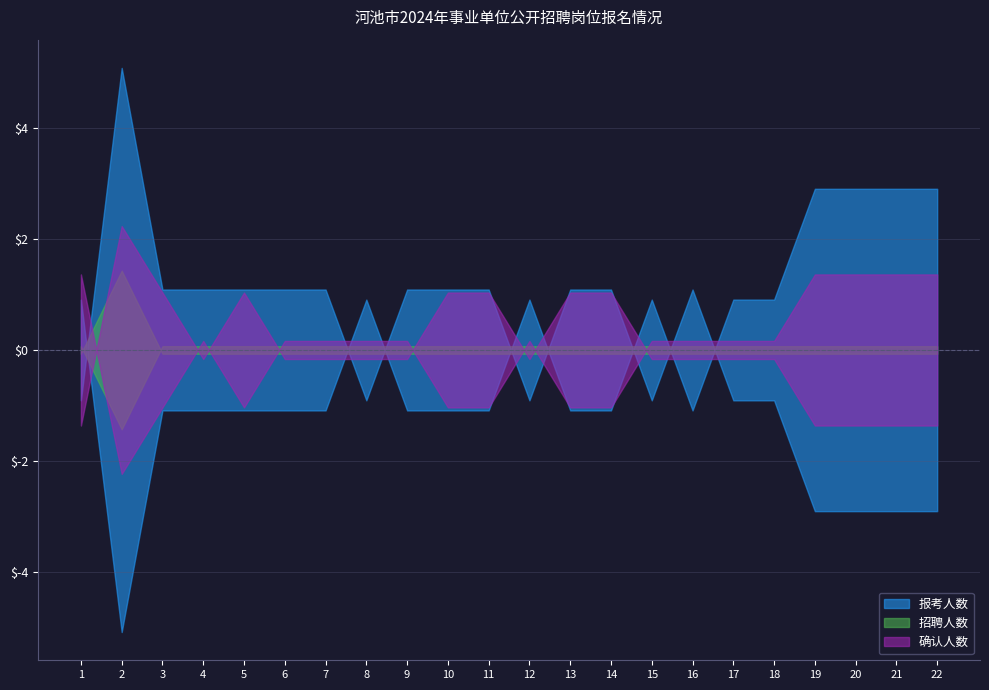

Is the value of 招聘人数 at 2 greater than the value of 确认人数 at 12?

Yes